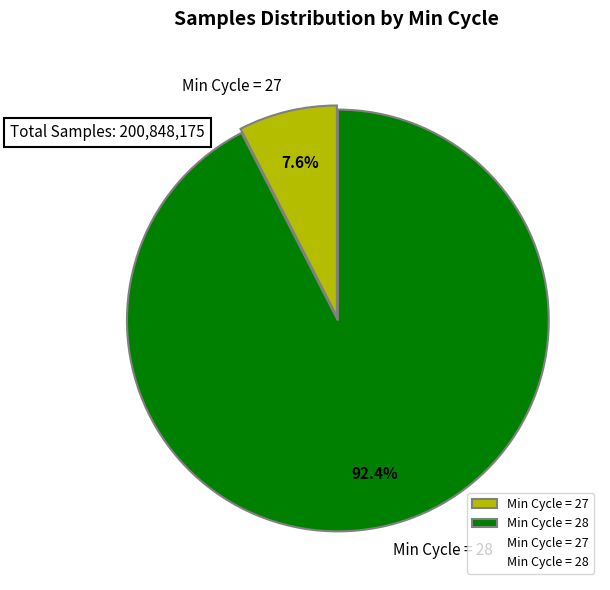

Which category has the biggest portion of the pie?

Min Cycle = 28